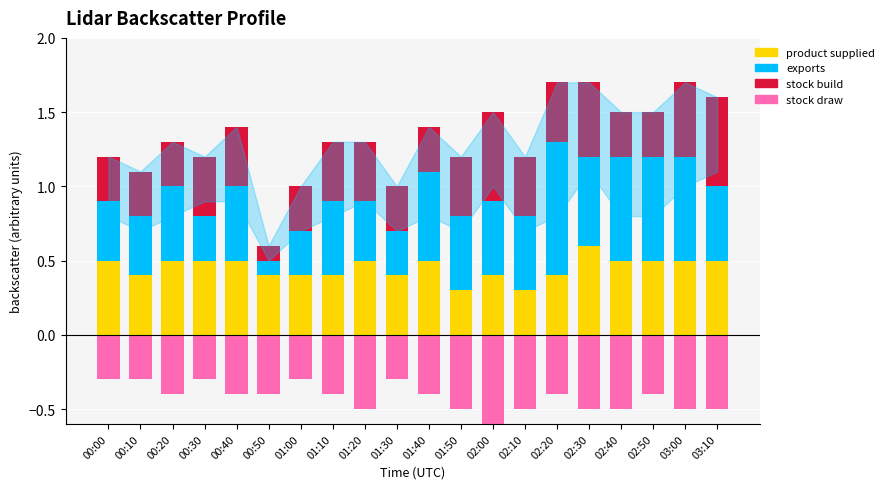

What is the label of the 12th bar from the left?

01:50